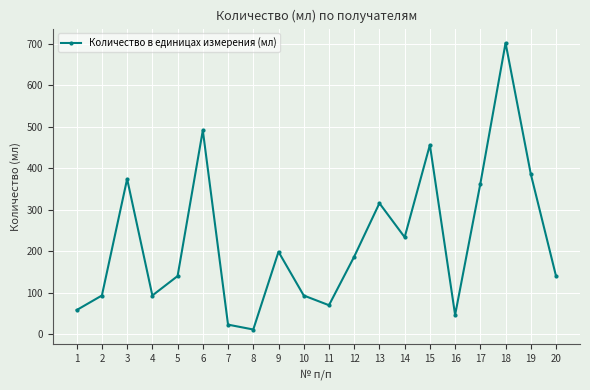

What is the greatest value displayed?

702.0